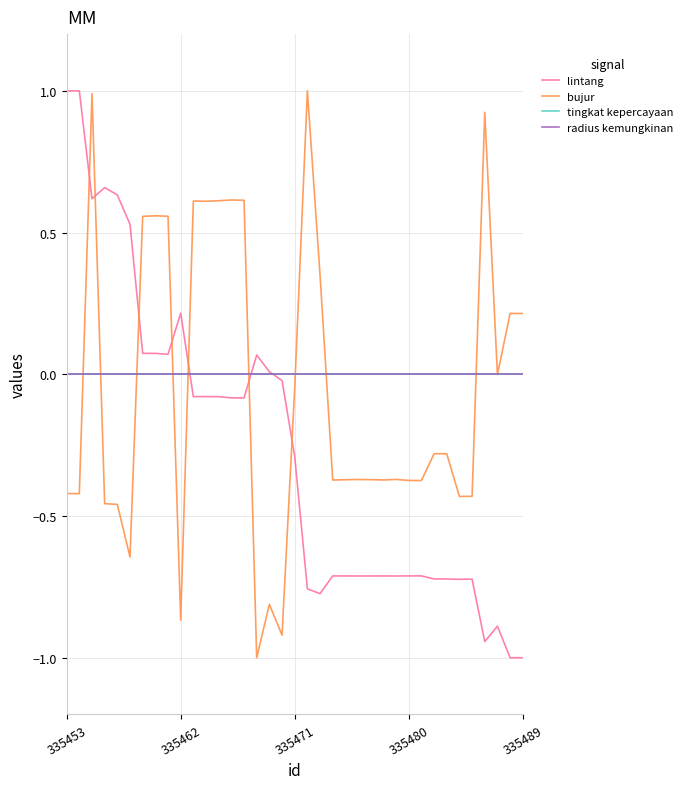

After their last crossing, which series has the higher values: lintang or tingkat kepercayaan?

tingkat kepercayaan